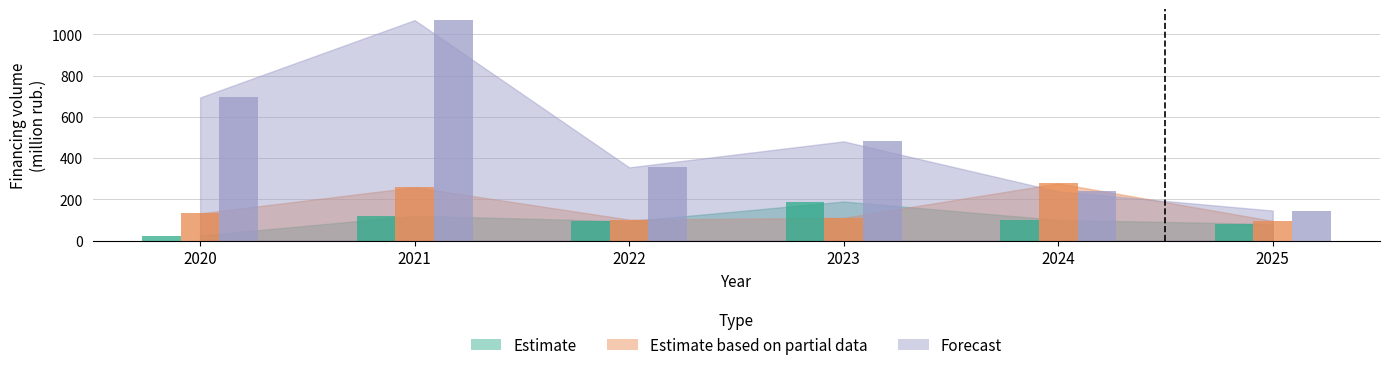

What is the value of the Forecast bar at the 2nd from the left?

1068.3